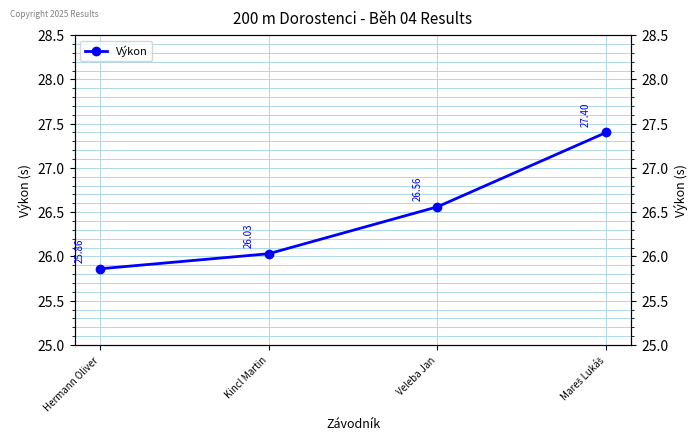

What is the average value?

26.5